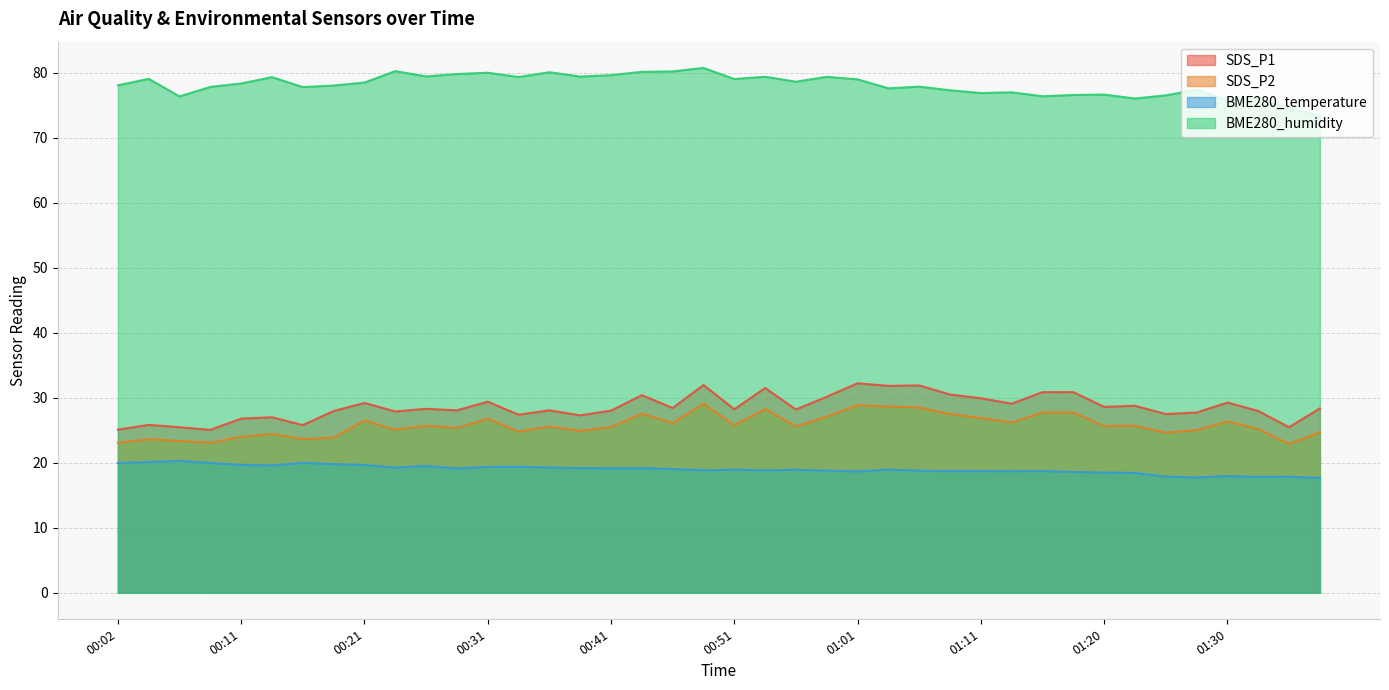

How many series are shown in this chart?

4